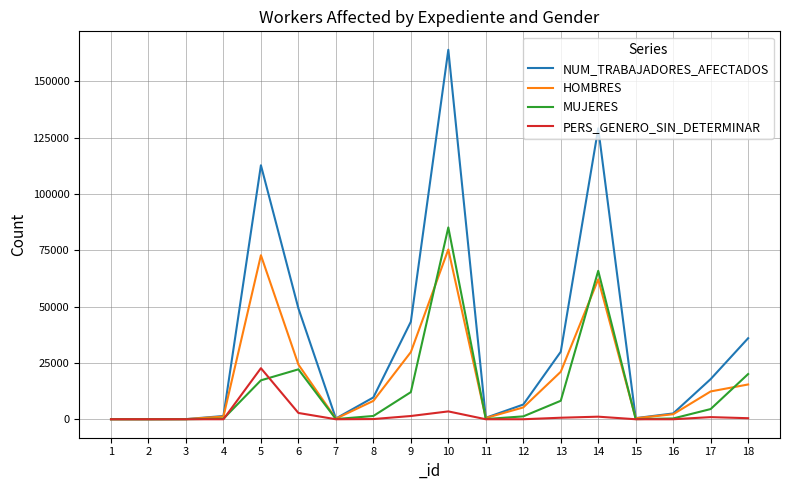

Rank the series by their maximum value, from highest to lowest.

NUM_TRABAJADORES_AFECTADOS, MUJERES, HOMBRES, PERS_GENERO_SIN_DETERMINAR